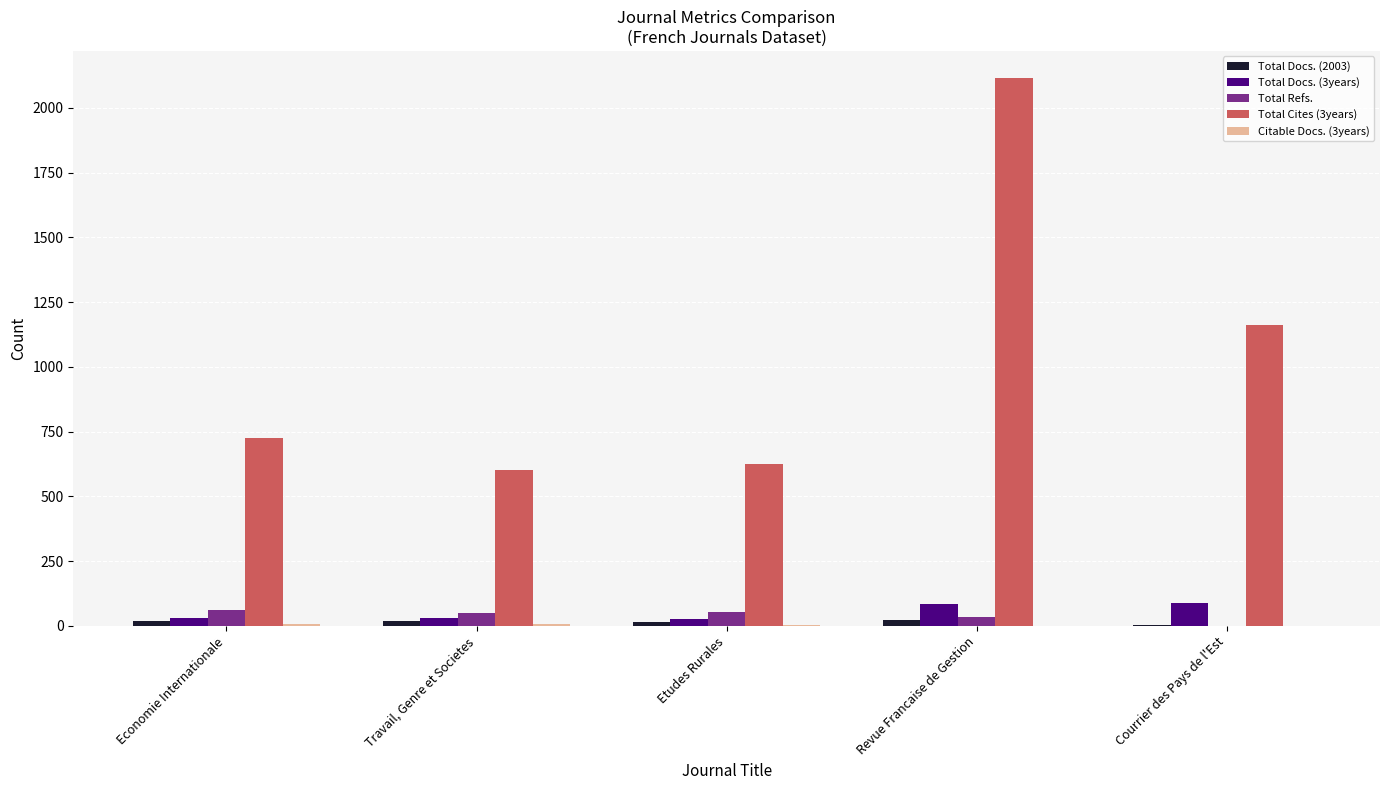

What is the greatest value displayed?

2114